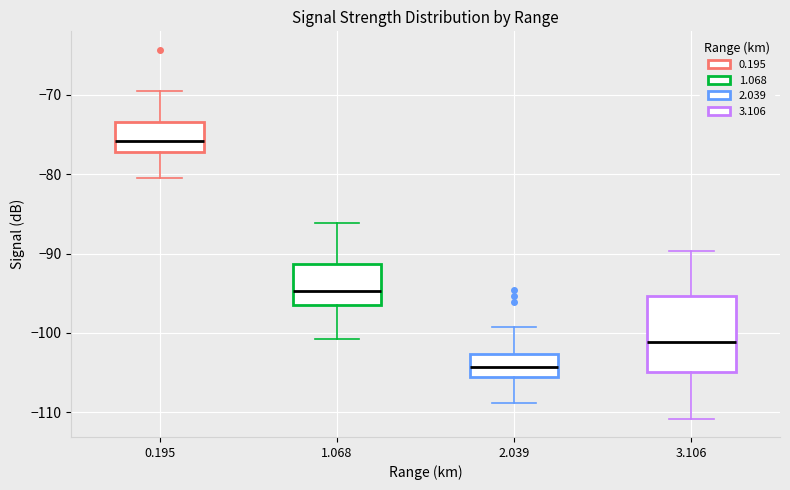

Reading left to right, transcribe this box plot: for each box, give where its median line is, the range the box spans, and where its two whiskers end, as read against the y-axis. The values are not printed on the chart, so give them approximately, as read against the axis.

0.195: median -76, box -77 to -73, whiskers -80 to -69
1.068: median -95, box -96 to -91, whiskers -101 to -86
2.039: median -104, box -105 to -103, whiskers -109 to -99
3.106: median -101, box -105 to -95, whiskers -111 to -90